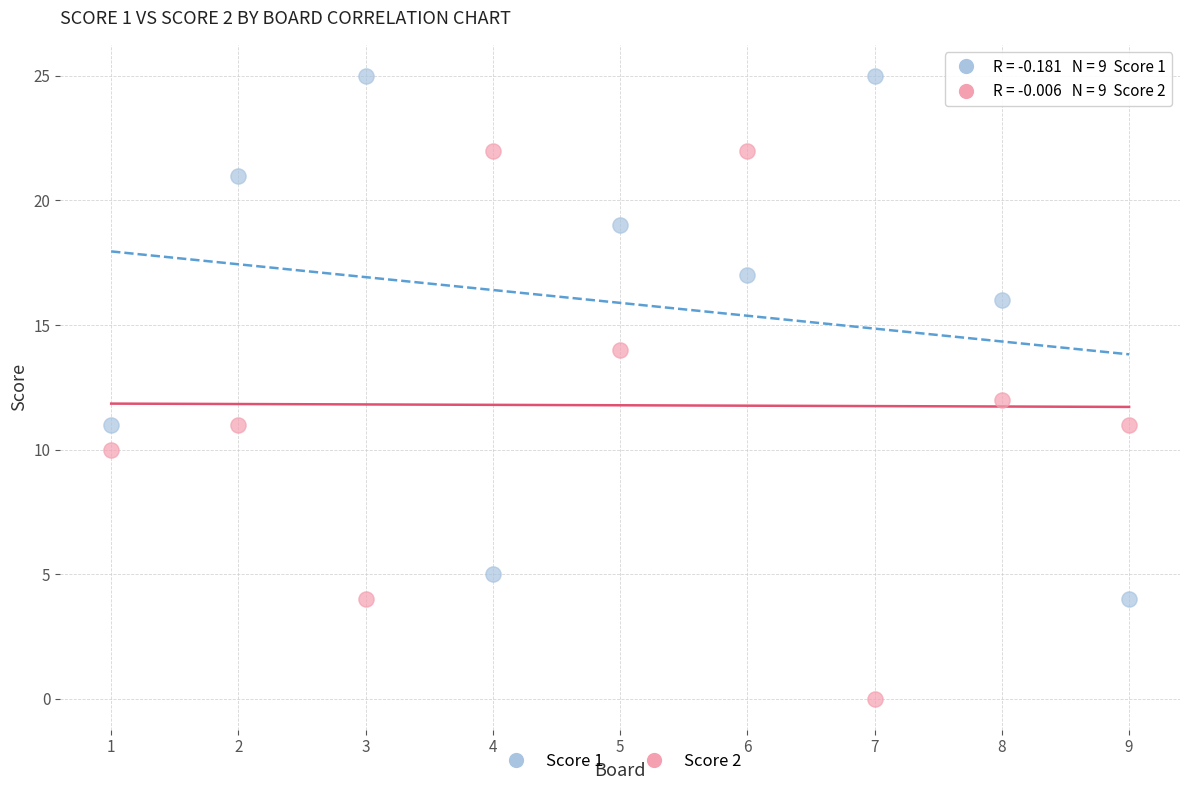

Across all data points, what is the range of X values (max minus min)?

8